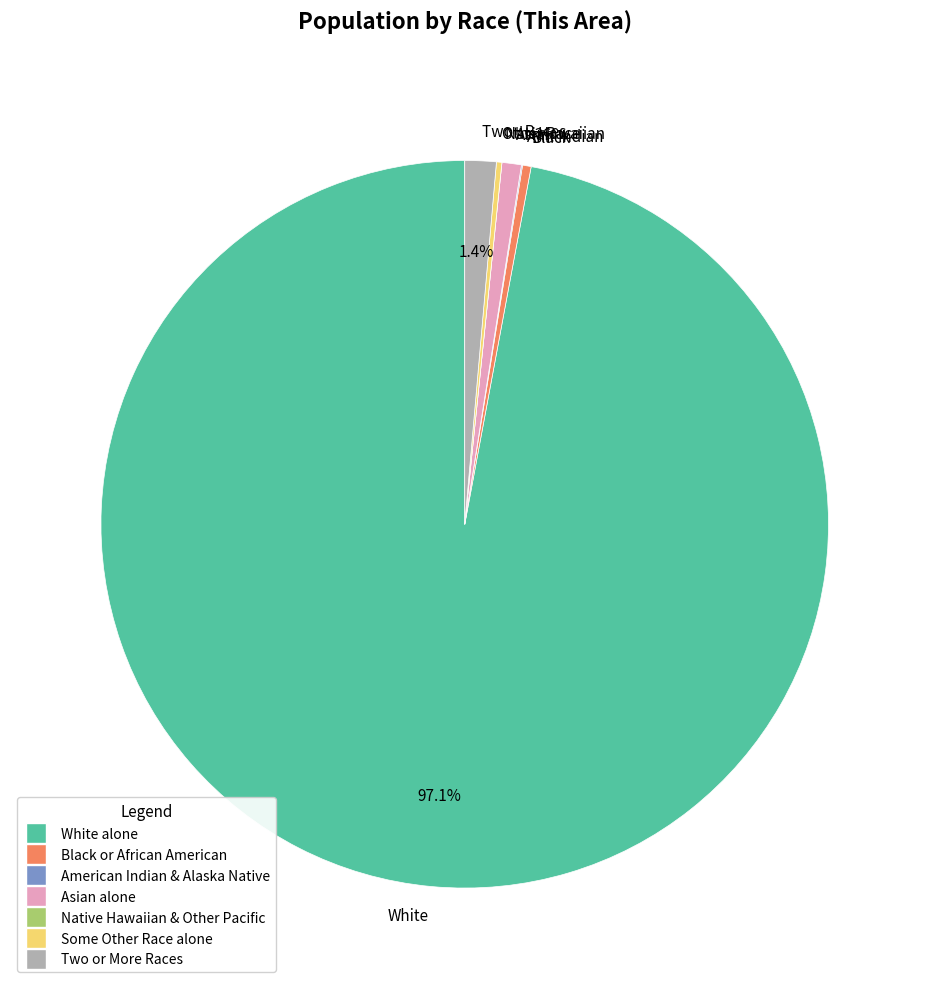

Which category has the biggest portion of the pie?

White